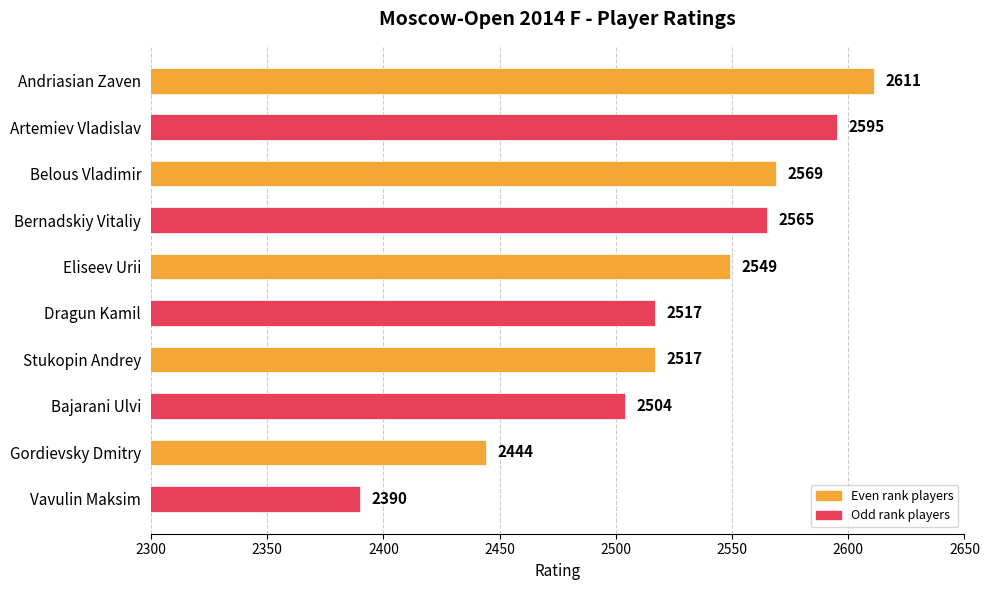

What is the value of the 1st bar from the top?

2611